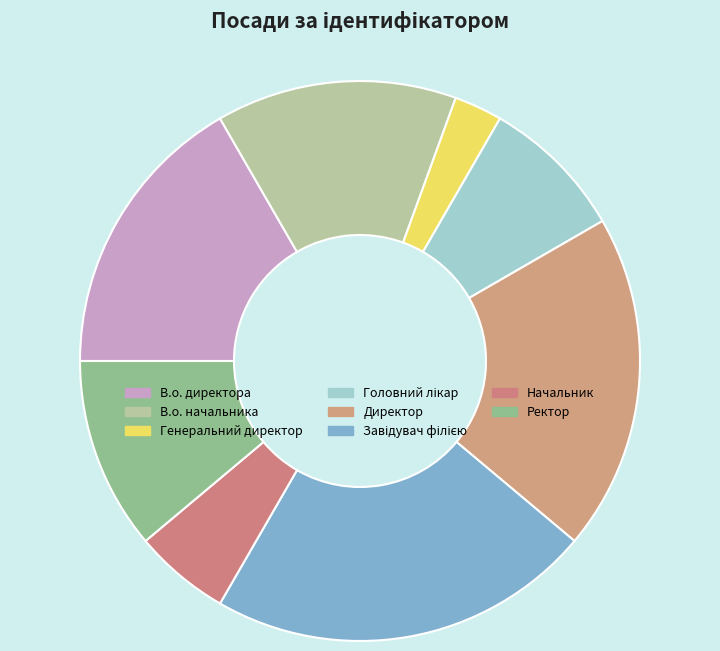

To the nearest percent, what portion does Головний лікар represent?

8%